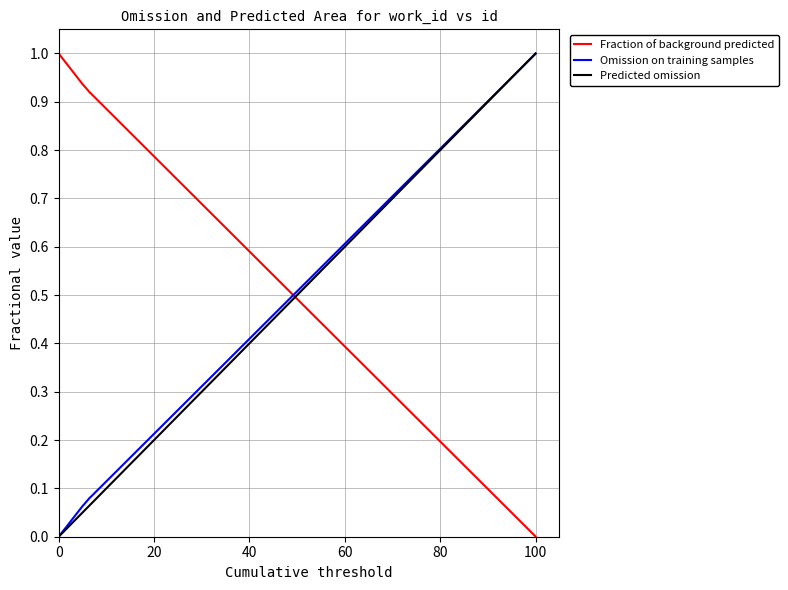

Which series has the largest total across all categories?

Fraction of background predicted